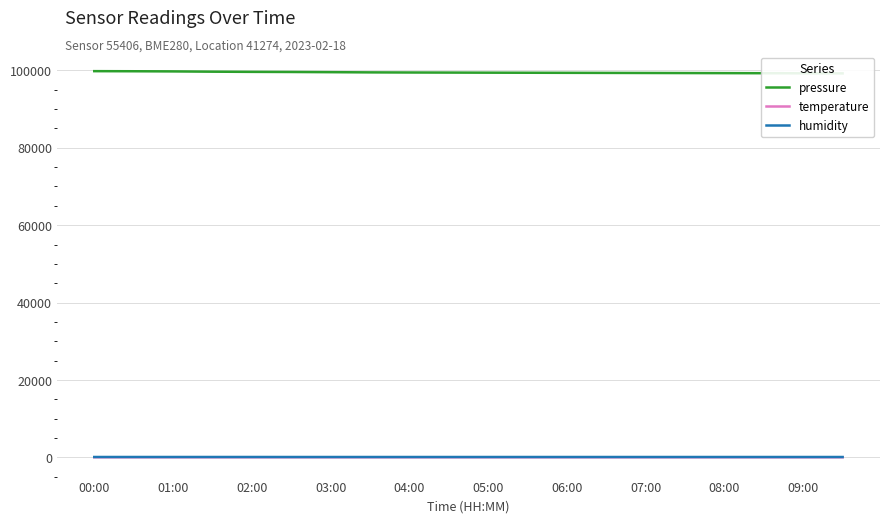

What is the value of the pressure point at the 4th from the left?

99686.5